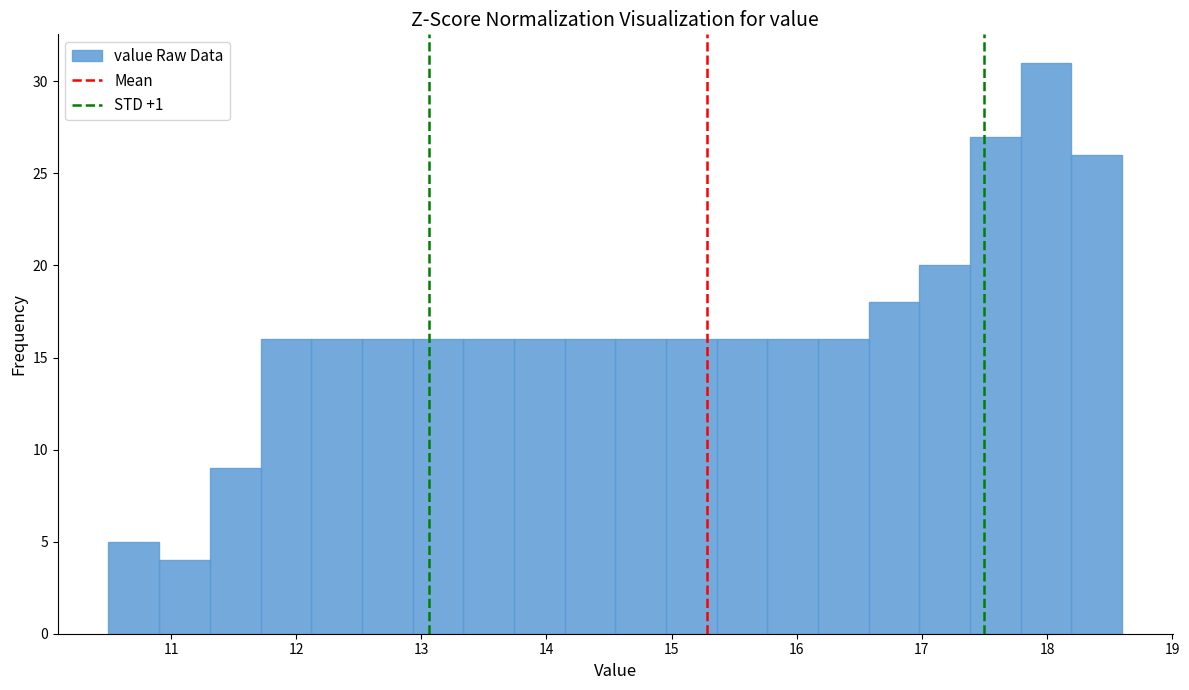

Reading left to right, transcribe this chart: for each bar, give the range it covers on the x-axis and its height. Neither the bar edges nor the heights are printed on the chart, so give them approximately, as read against the axes.

10.5 to 10.9: 5
10.9 to 11.3: 4
11.3 to 11.7: 9
11.7 to 12.1: 16
12.1 to 12.5: 16
12.5 to 12.9: 16
12.9 to 13.3: 16
13.3 to 13.7: 16
13.7 to 14.1: 16
14.1 to 14.6: 16
14.6 to 15.0: 16
15.0 to 15.4: 16
15.4 to 15.8: 16
15.8 to 16.2: 16
16.2 to 16.6: 16
16.6 to 17.0: 18
17.0 to 17.4: 20
17.4 to 17.8: 27
17.8 to 18.2: 31
18.2 to 18.6: 26